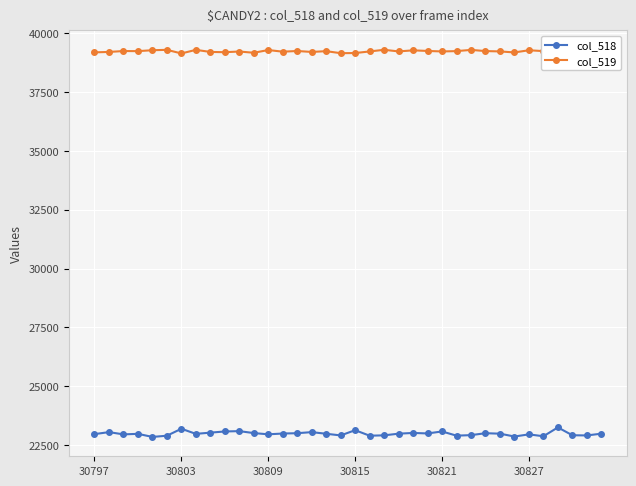

Is it true that col_518 equals 22962 at 30797?

True